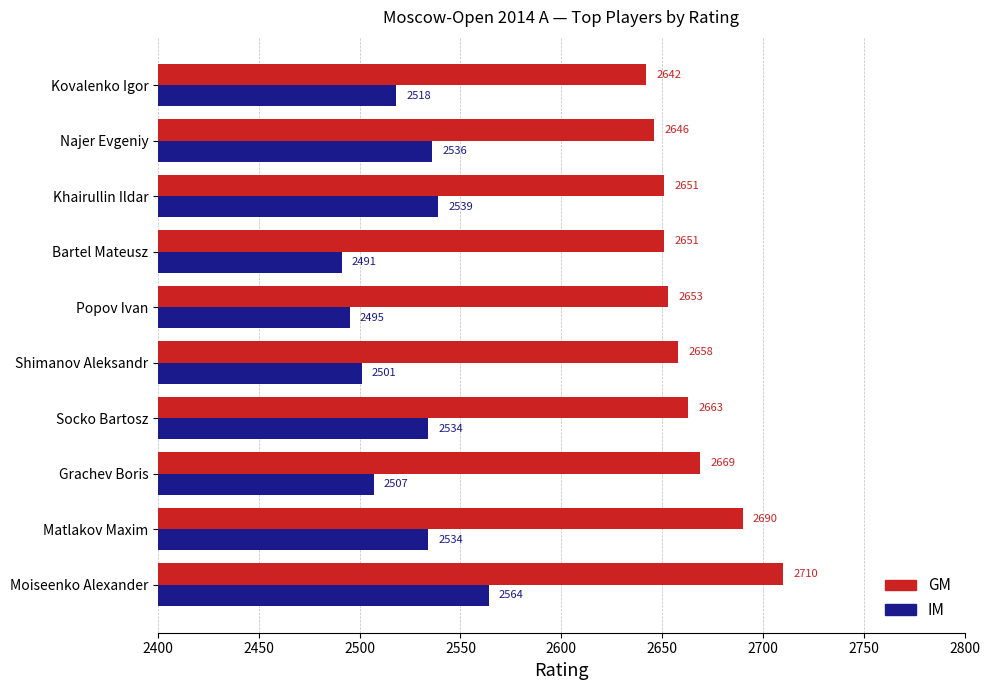

What is the difference between the highest and lowest values at Shimanov Aleksandr?

157